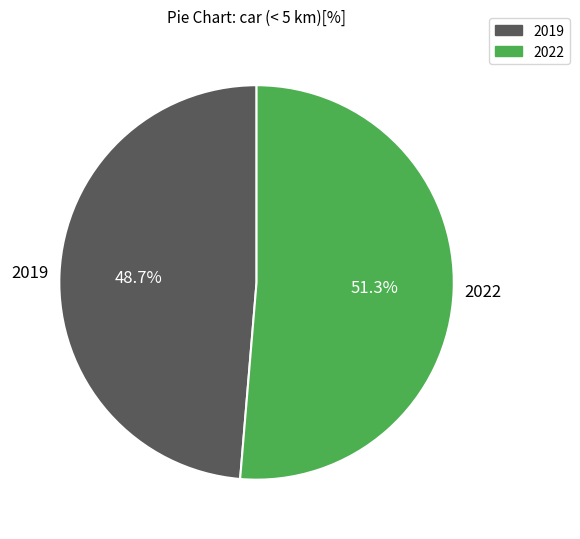

The 2019 slice represents 59% of the pie. True or false?

False